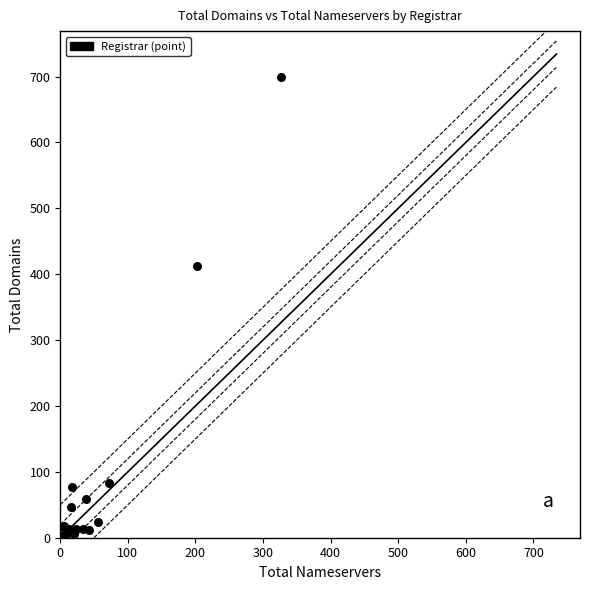

What Y value in the scatter plot is closest to 350?

412